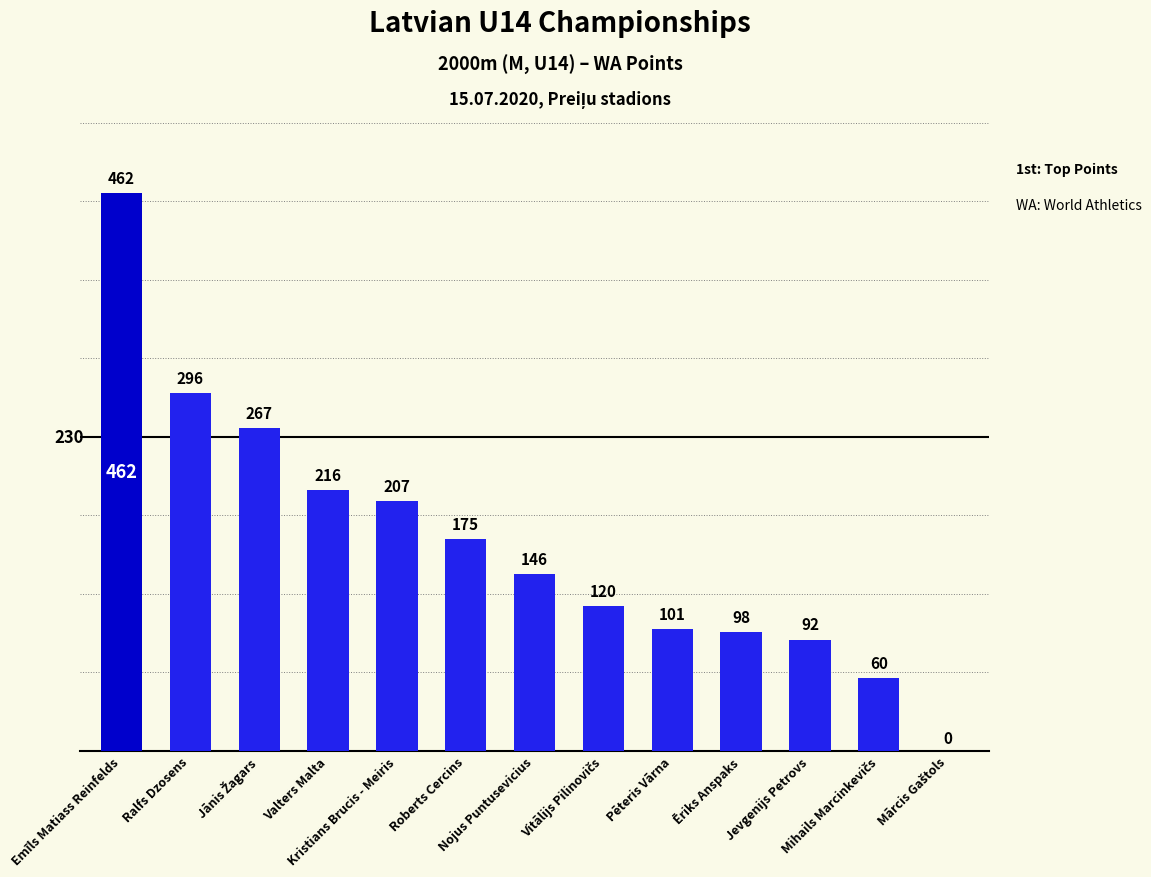

What is the sum of all values?

2240